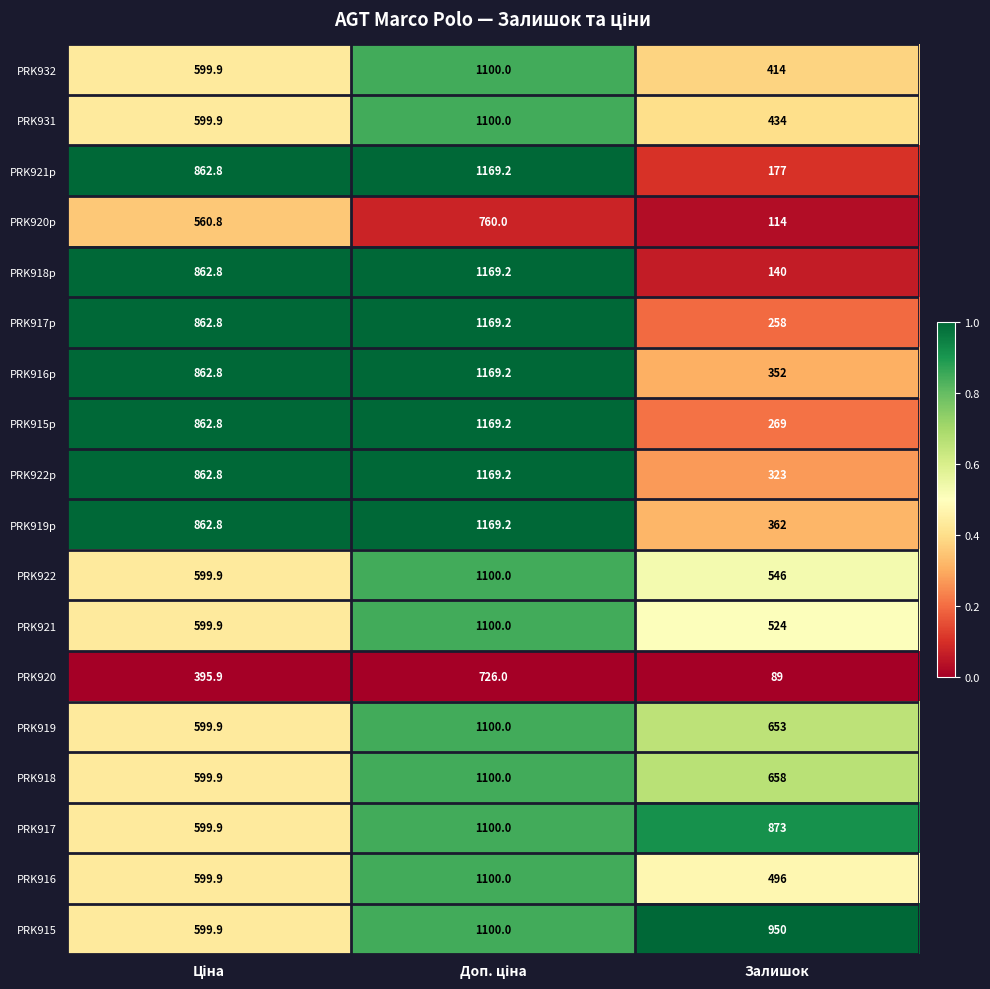

At which label does PRK931 reach its minimum?

Залишок